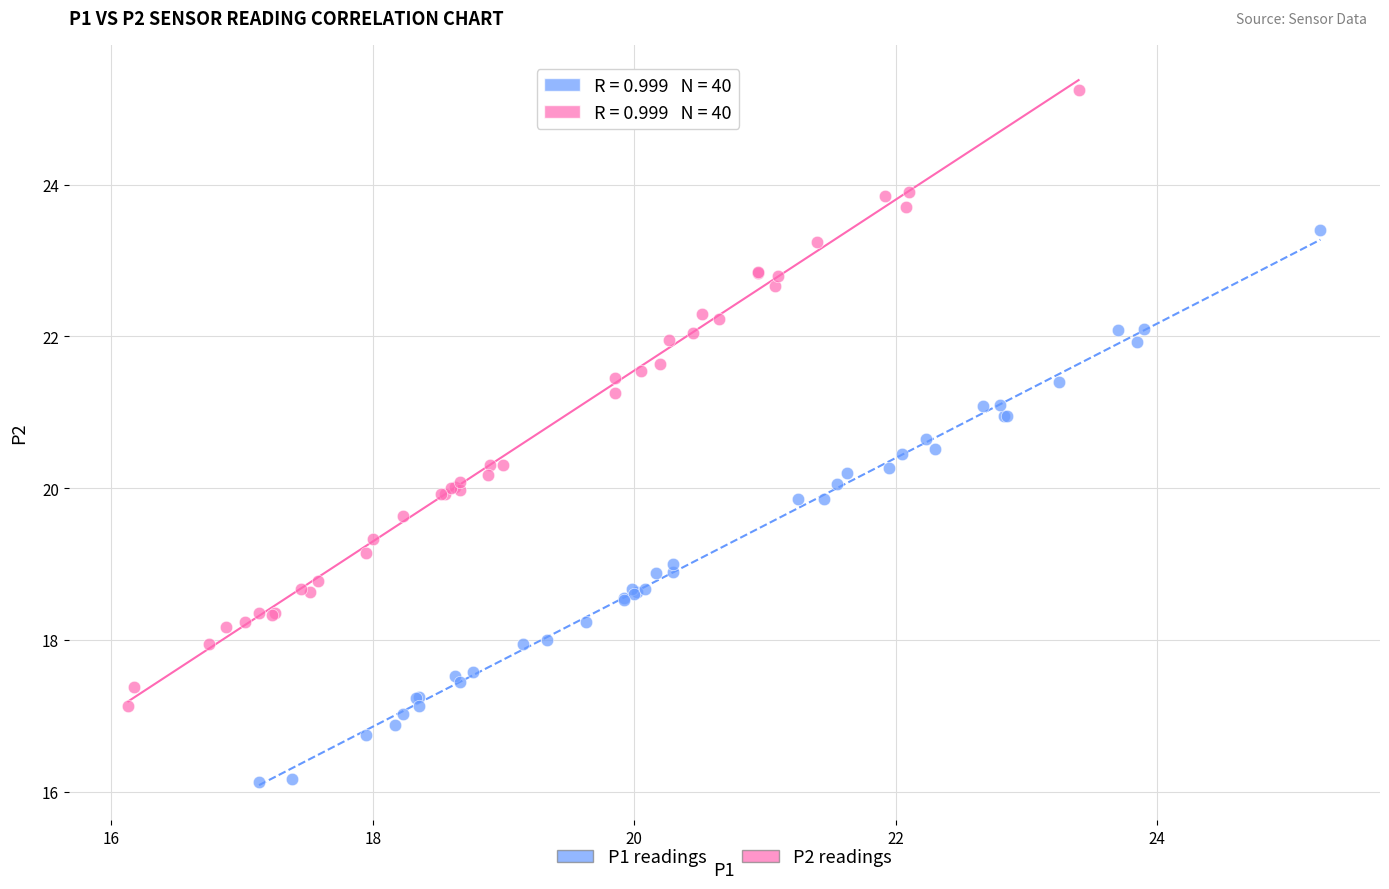

Which series has the widest spread of Y values?

P2 readings